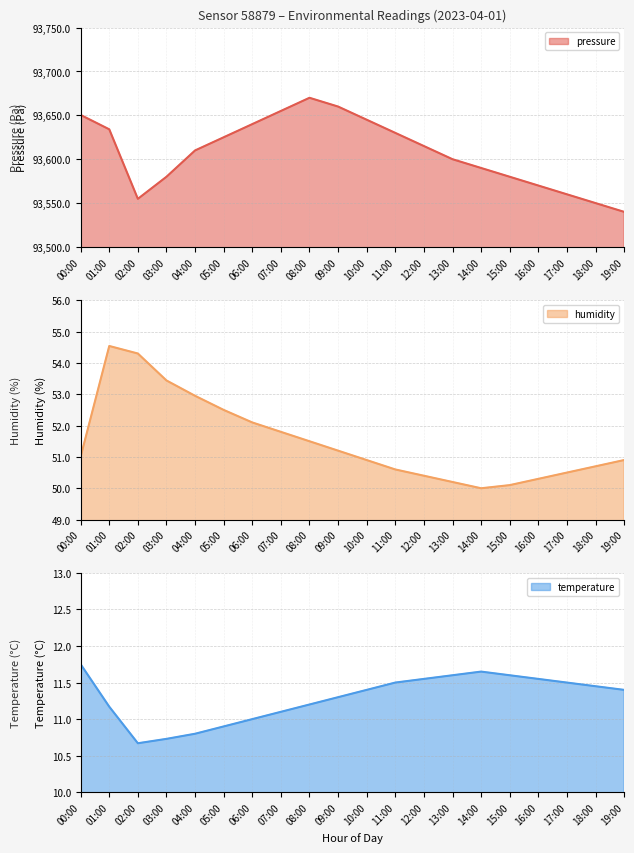

What is the total value across all series at 19:00?

93602.3